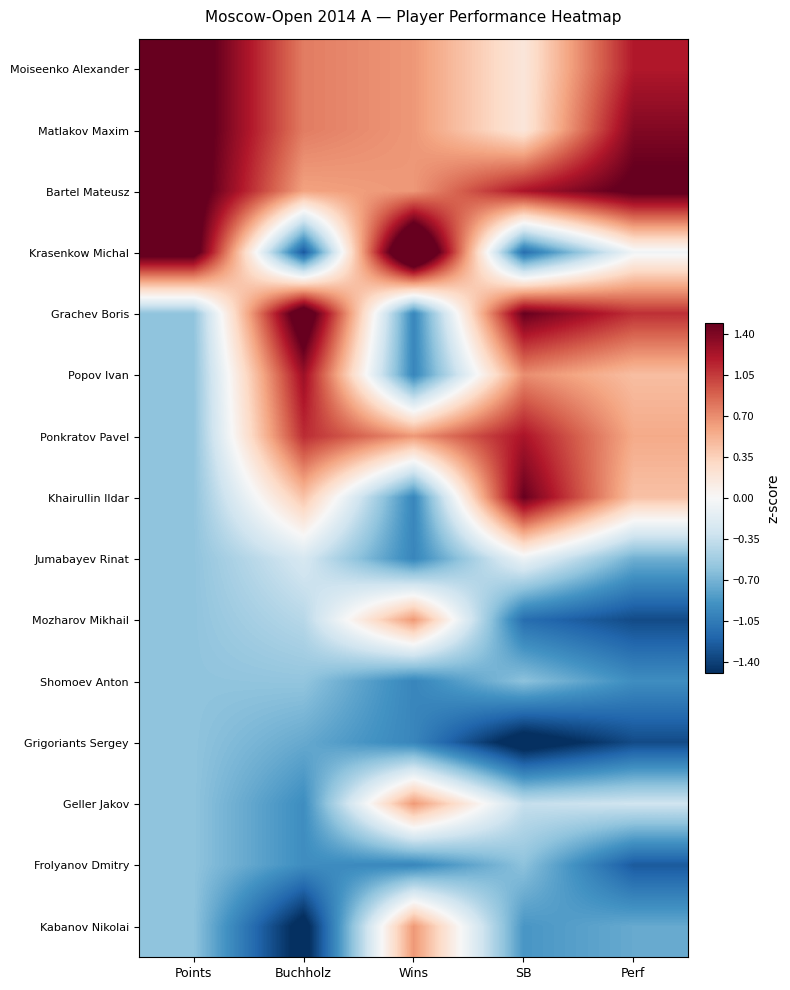

Reading left to right, extract all data points from this chart.

Moiseenko Alexander: Points=1.7	Buchholz=0.8	Wins=0.7	SB=0.2	Perf=1.2
Matlakov Maxim: Points=1.7	Buchholz=0.8	Wins=0.7	SB=0.2	Perf=1.4
Bartel Mateusz: Points=1.7	Buchholz=0.6	Wins=0.7	SB=1.2	Perf=1.6
Krasenkow Michal: Points=1.7	Buchholz=-1.3	Wins=2.3	SB=-1.1	Perf=-0.1
Grachev Boris: Points=-0.6	Buchholz=1.8	Wins=-1.0	SB=1.5	Perf=1.1
Popov Ivan: Points=-0.6	Buchholz=1.3	Wins=-1.0	SB=0.7	Perf=0.5
Ponkratov Pavel: Points=-0.6	Buchholz=1.1	Wins=0.7	SB=1.2	Perf=0.6
Khairullin Ildar: Points=-0.6	Buchholz=0.4	Wins=-1.0	SB=1.5	Perf=0.4
Jumabayev Rinat: Points=-0.6	Buchholz=-0.3	Wins=-1.0	SB=-0.1	Perf=-0.7
Mozharov Mikhail: Points=-0.6	Buchholz=-0.4	Wins=0.7	SB=-1.1	Perf=-1.3
Shomoev Anton: Points=-0.6	Buchholz=-0.6	Wins=-1.0	SB=-0.6	Perf=-0.9
Grigoriants Sergey: Points=-0.6	Buchholz=-0.8	Wins=-1.0	SB=-1.7	Perf=-1.3
Geller Jakov: Points=-0.6	Buchholz=-0.9	Wins=0.7	SB=-0.4	Perf=-0.3
Frolyanov Dmitry: Points=-0.6	Buchholz=-0.9	Wins=-1.0	SB=-0.6	Perf=-1.3
Kabanov Nikolai: Points=-0.6	Buchholz=-1.6	Wins=0.7	SB=-0.9	Perf=-0.8